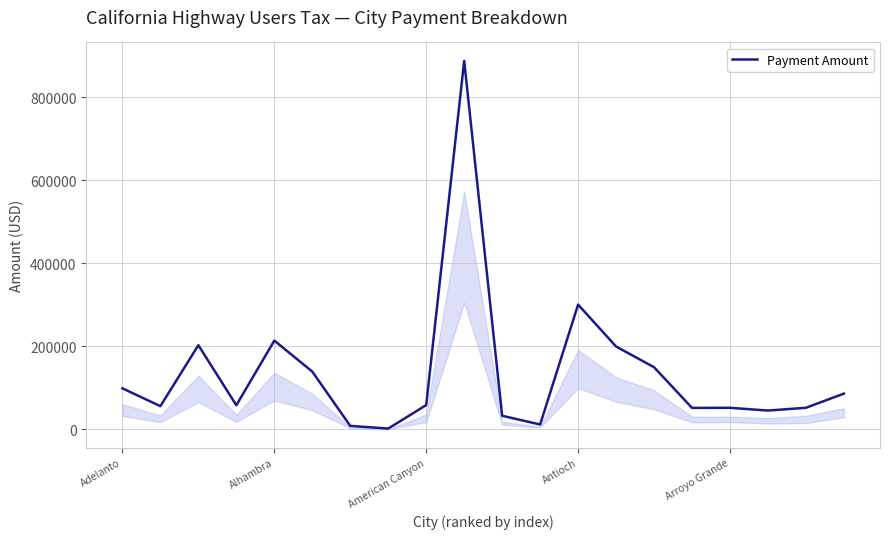

Count the number of values greater than 58395.

10